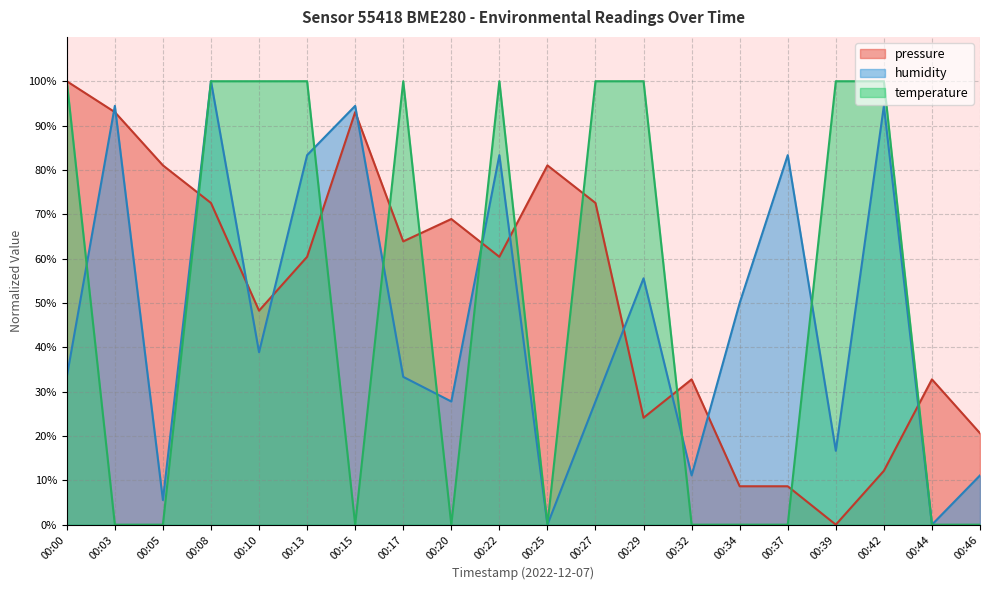

How many distinct data groups are displayed?

3